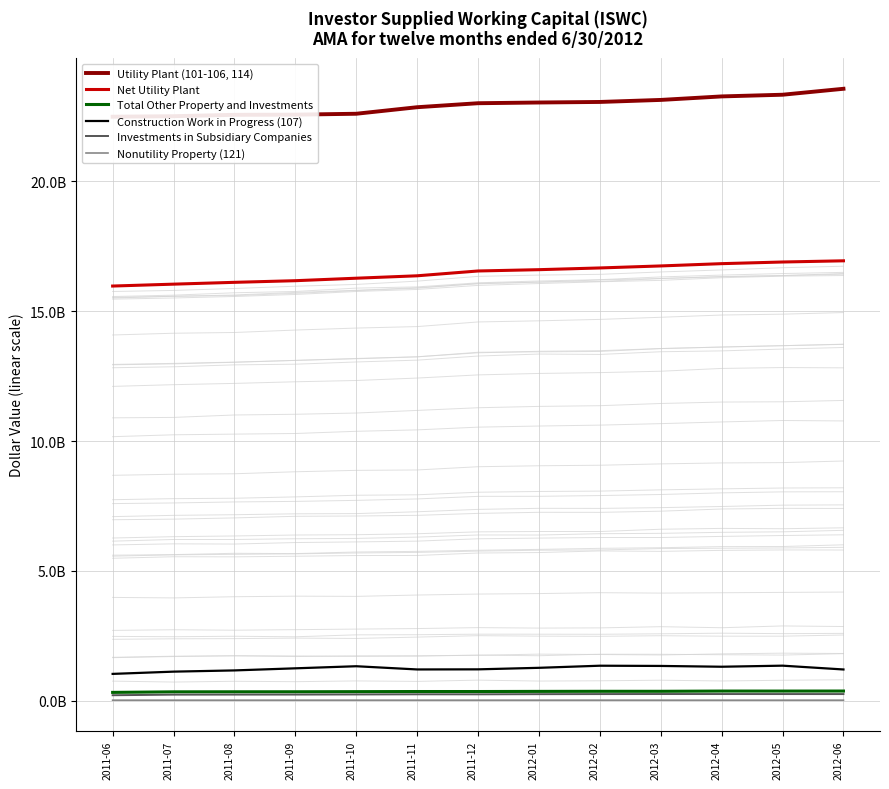

How many lines are shown in the chart?

6